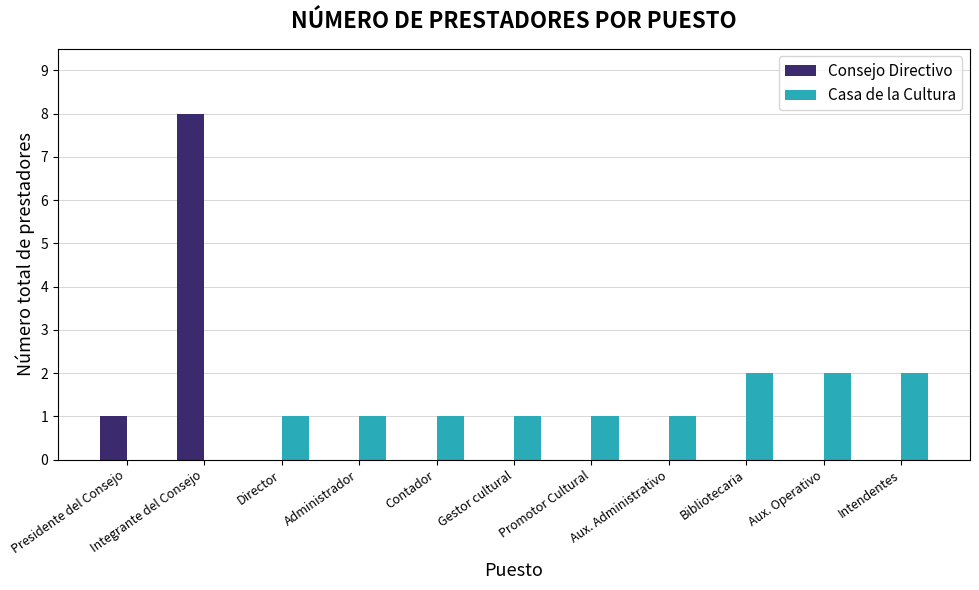

How many Casa de la Cultura values are between 1 and 2?

9